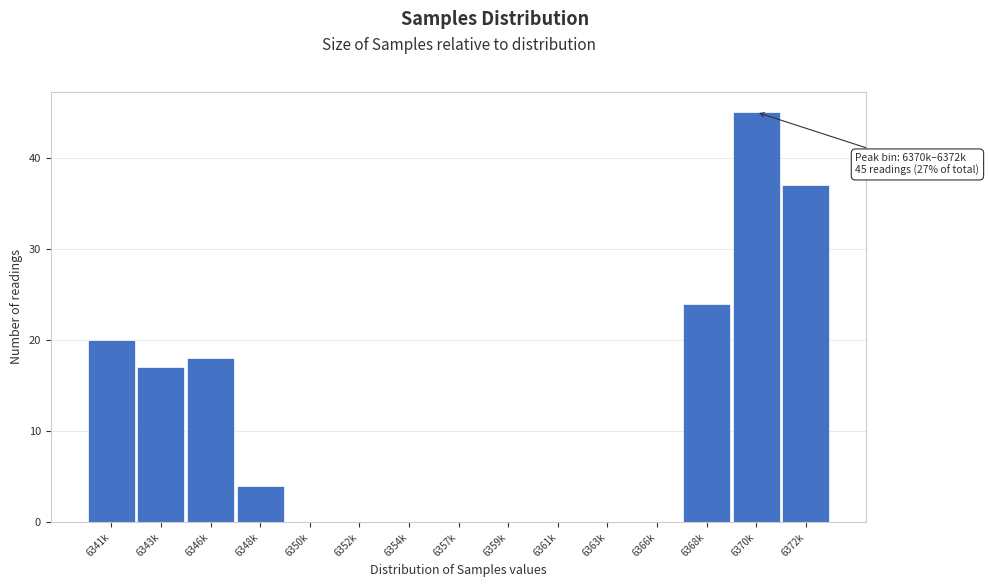

Reading left to right, extract all data points from this chart.

6341k=20	6343k=17	6346k=18	6348k=4	6350k=0	6352k=0	6354k=0	6357k=0	6359k=0	6361k=0	6363k=0	6366k=0	6368k=24	6370k=45	6372k=37